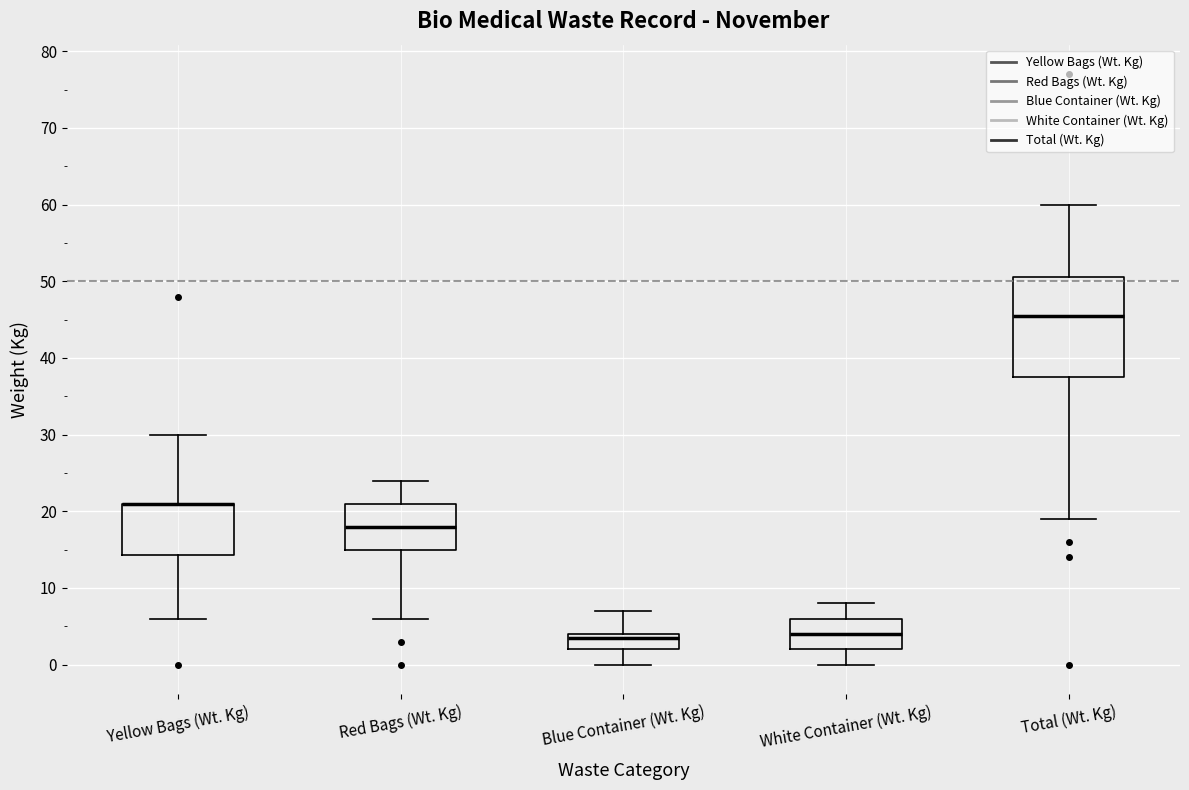

Which box is the tallest, from its lower edge to its upper edge?

Total (Wt. Kg)